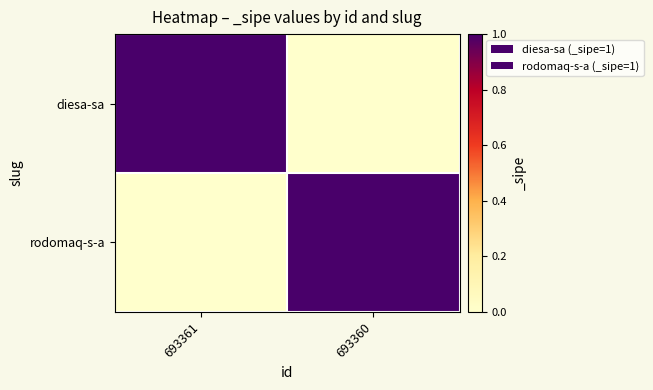

What is the total value across all series at 693360?

1